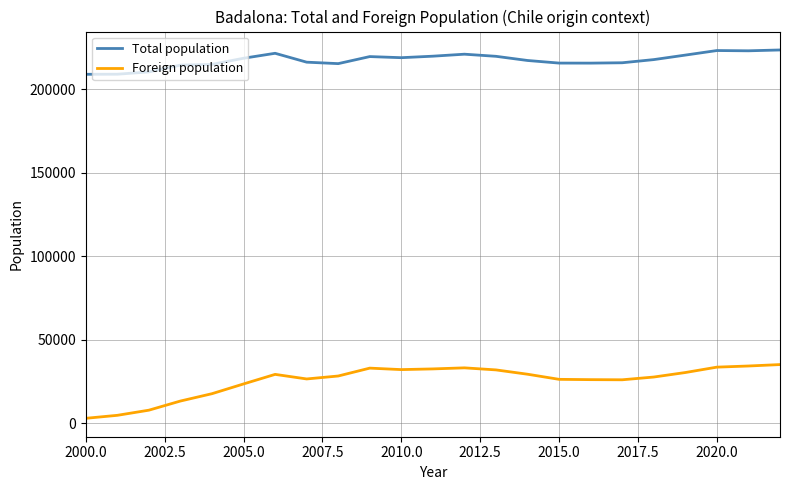

True or false: Total population and Foreign population cross at least once.

False